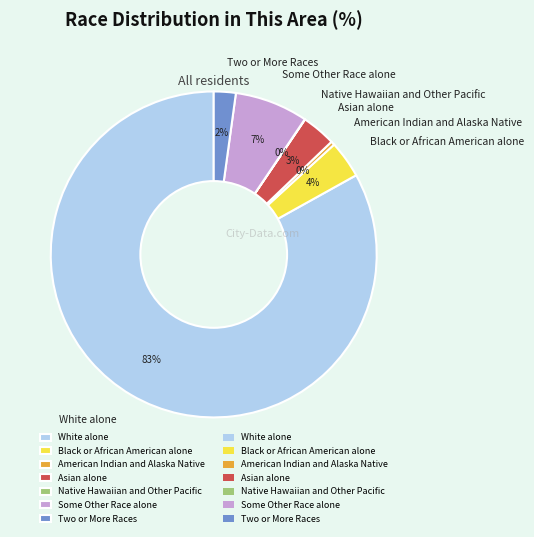

Combined, do White alone and Two or More Races account for over 50%?

Yes